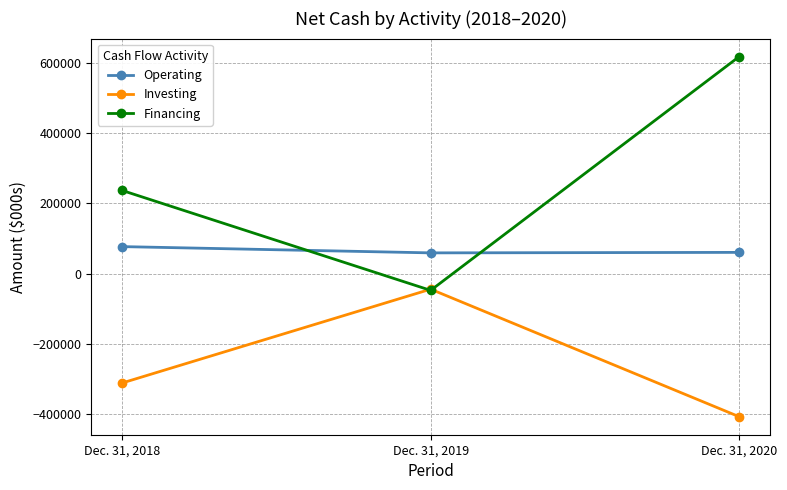

What is the minimum value for Financing?

-47949